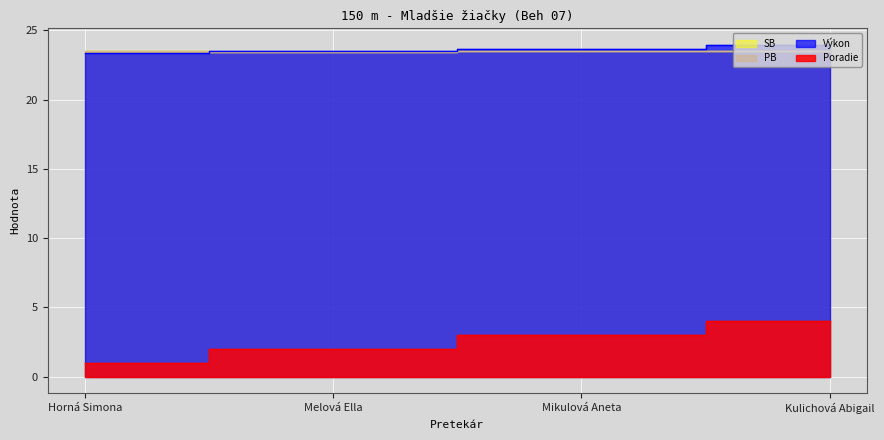

After their last crossing, which series has the higher values: SB or Výkon?

Výkon